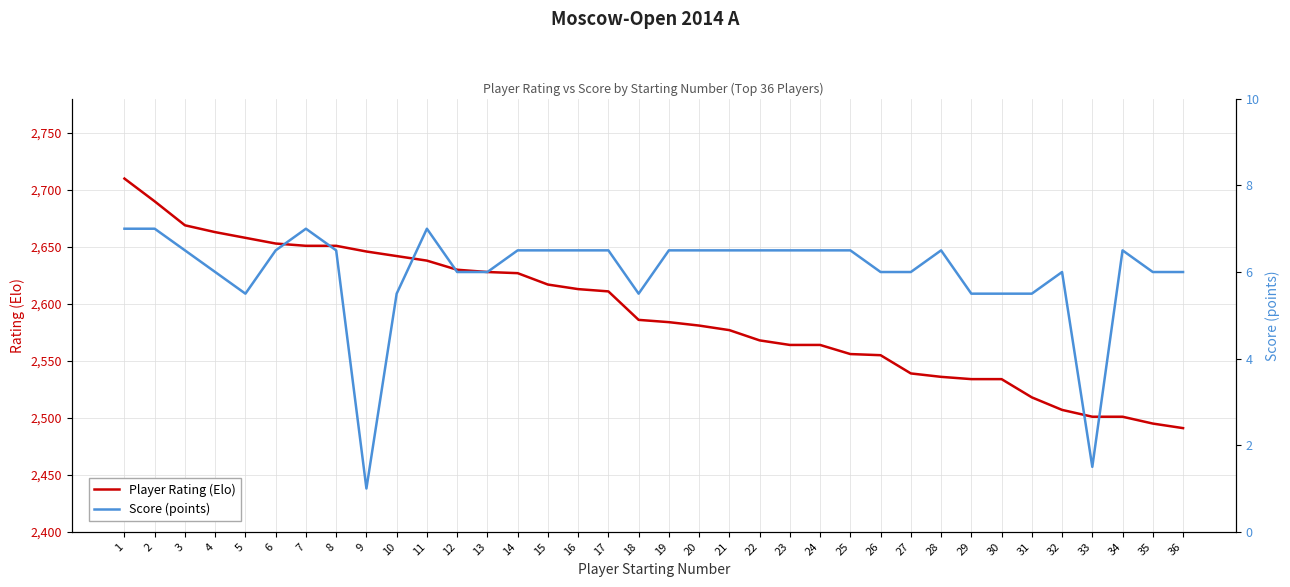

Which label corresponds to the largest value in the chart?

1